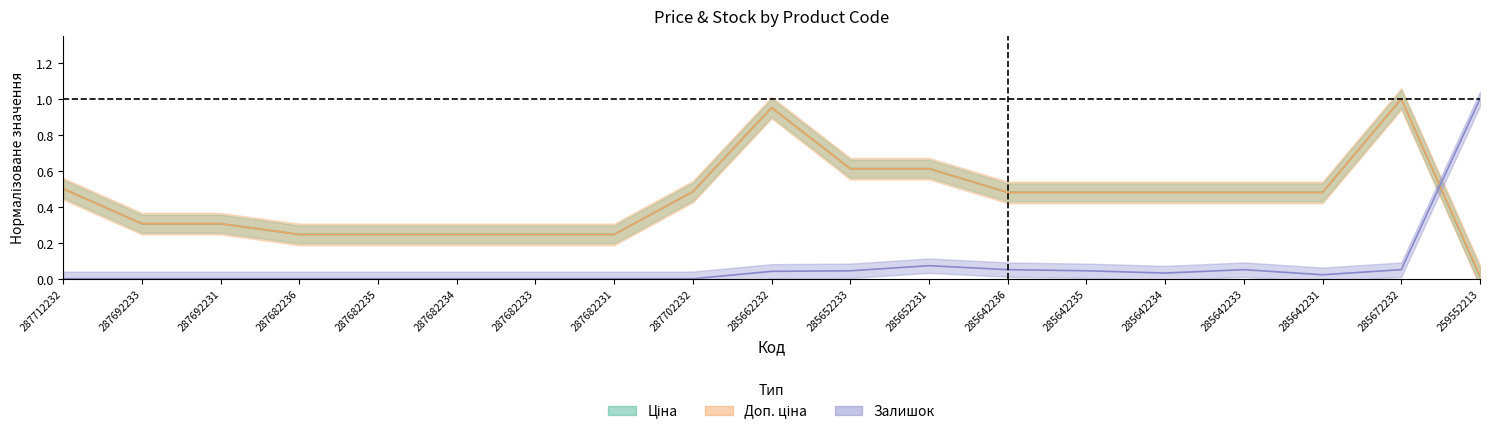

List the series in order of their peak value, lowest first.

Ціна, Доп. ціна, Залишок